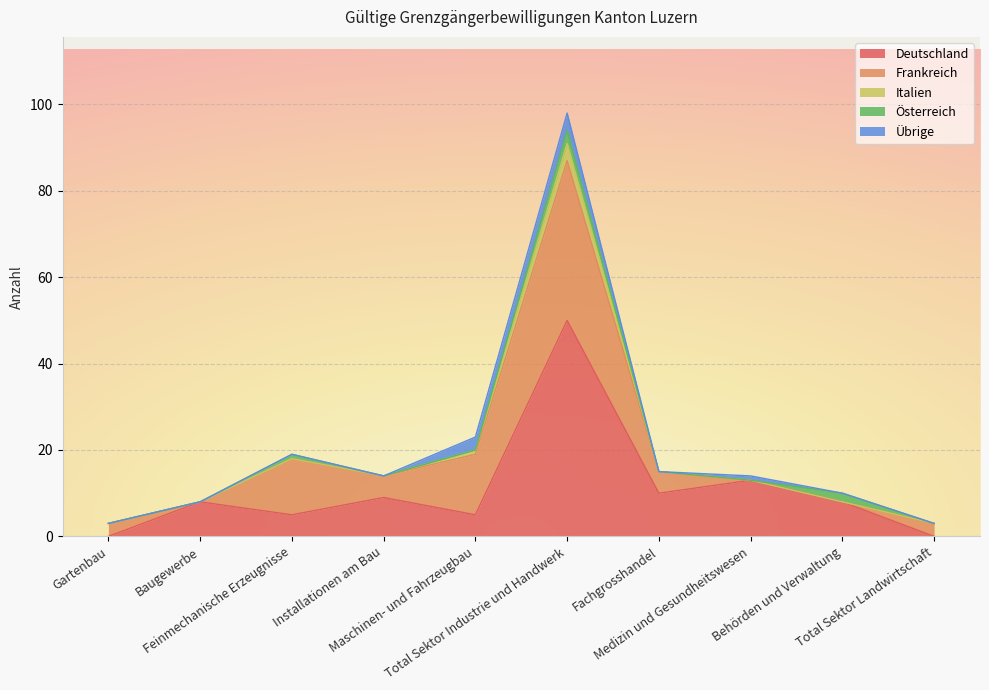

What position from the right is Behörden und Verwaltung?

2